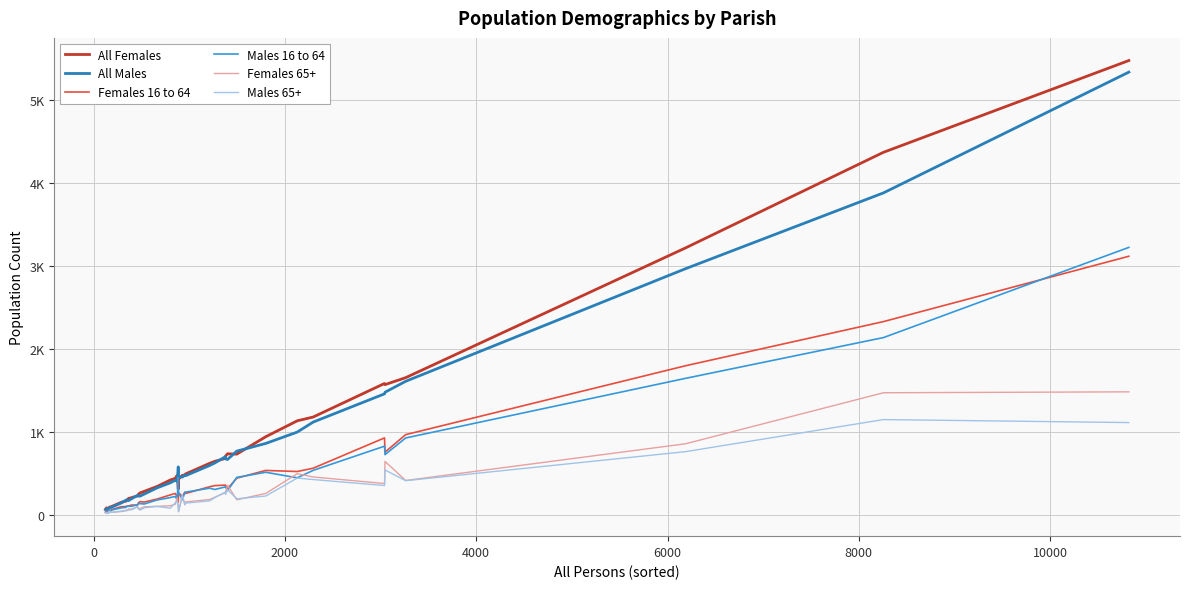

True or false: Females 65+ and Males 16 to 64 intersect in this chart.

True